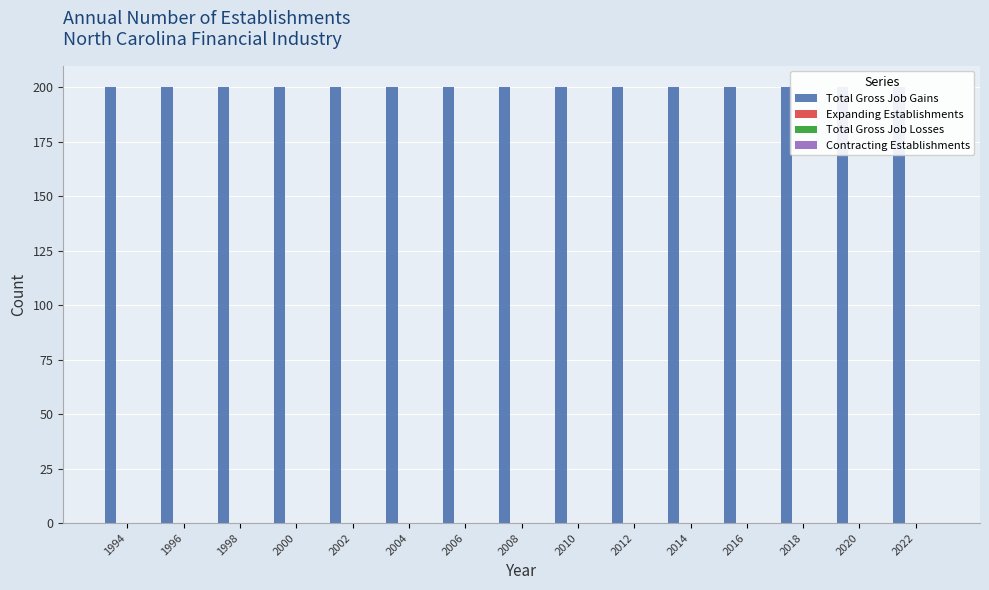

Which category has the lowest value across all series?

1994